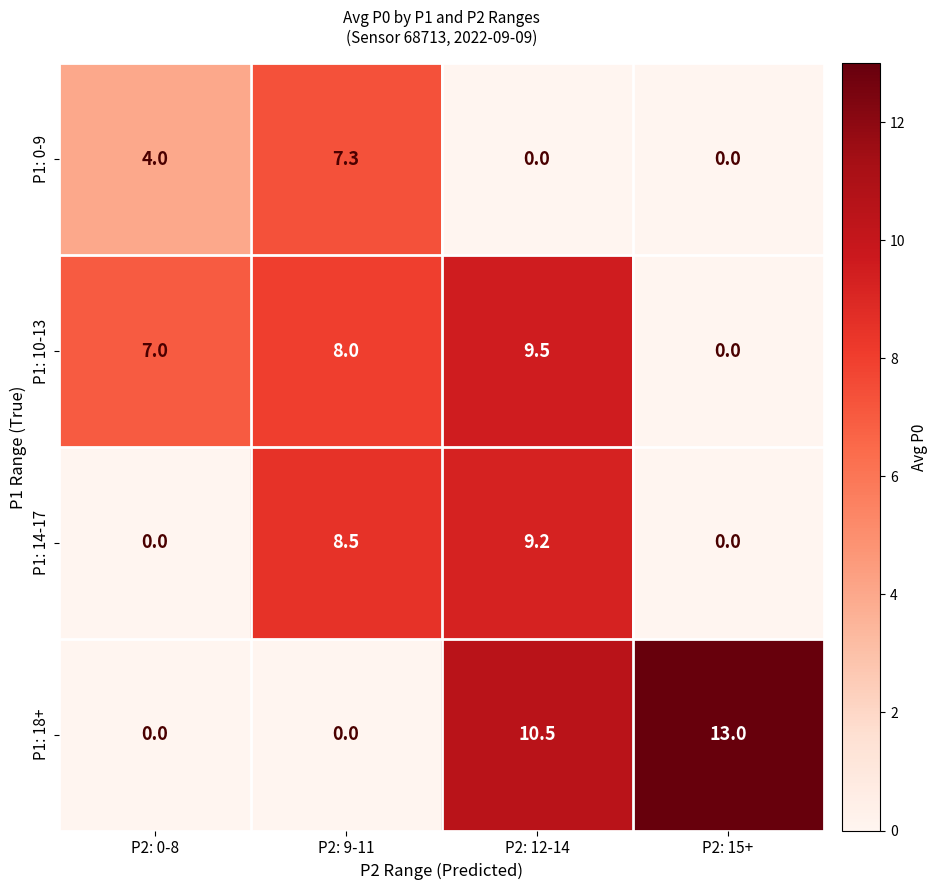

How many positive values does the P1: 0-9 series have?

2